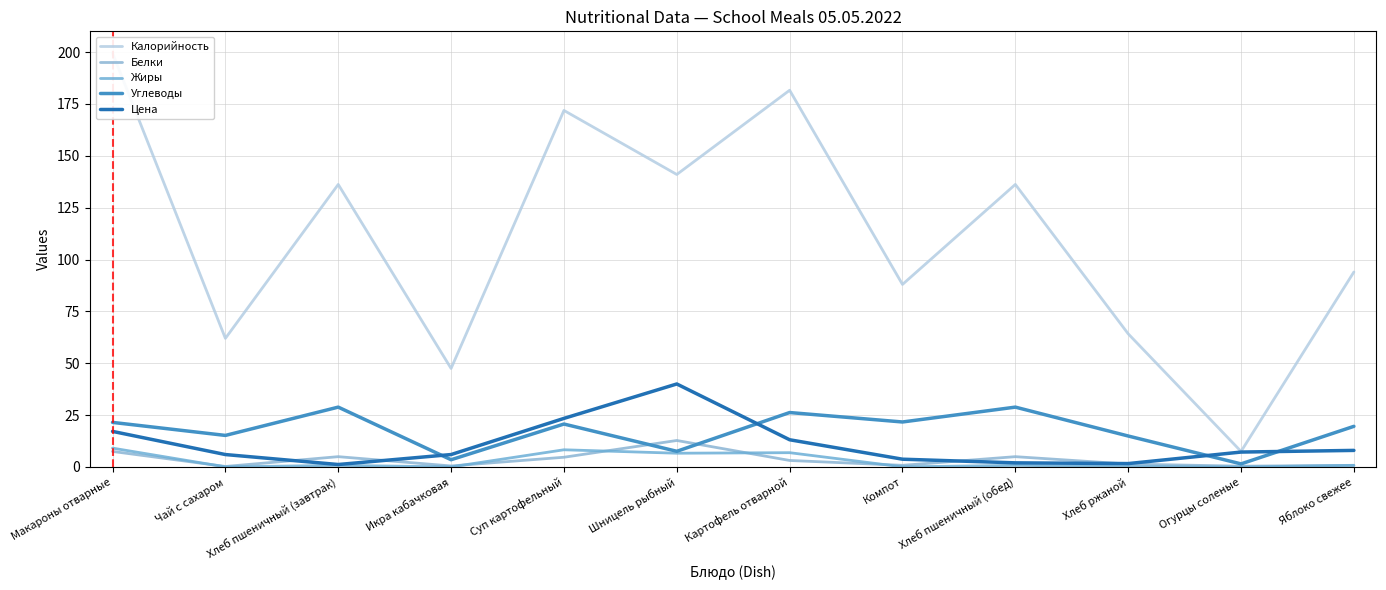

Which category has the highest value across all series?

Макароны отварные